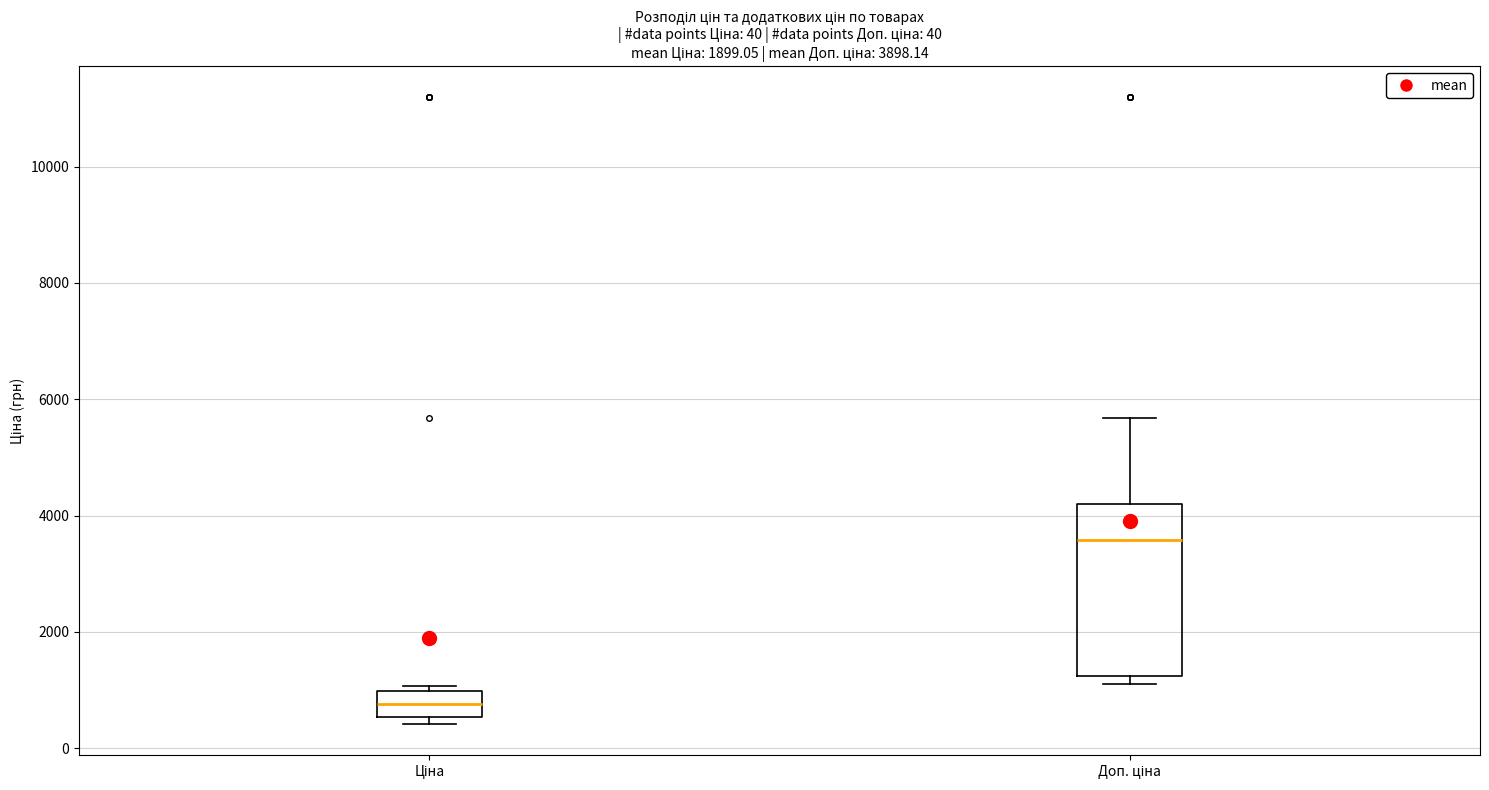

Which box is the tallest, from its lower edge to its upper edge?

Доп. ціна